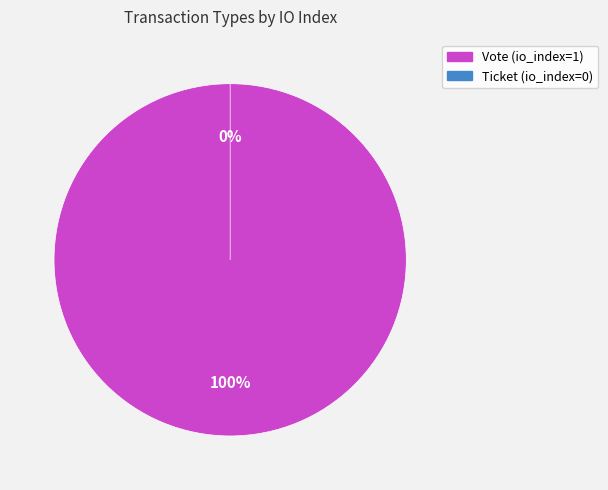

Rank the categories by value from highest to lowest.

Vote, Ticket